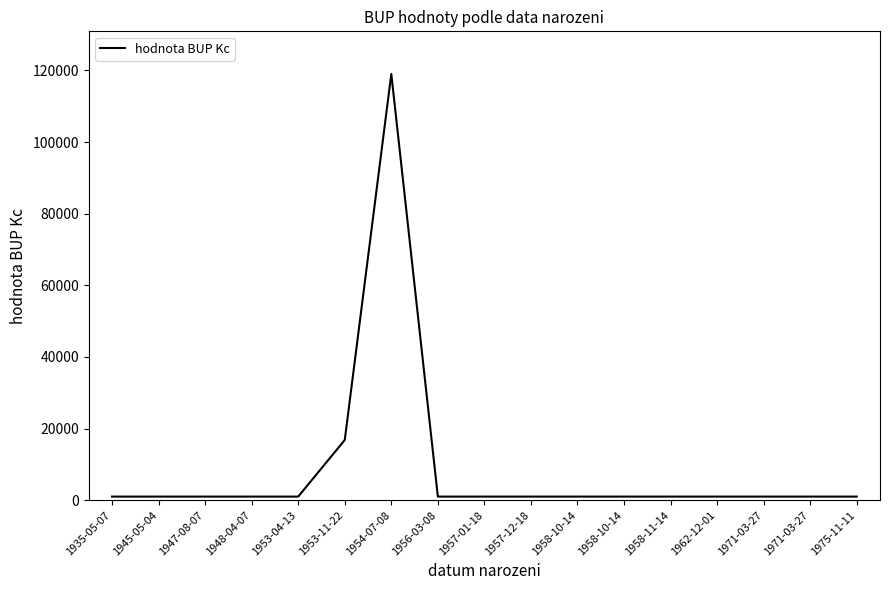

What is the label of the 12th point from the left?

1958-10-14